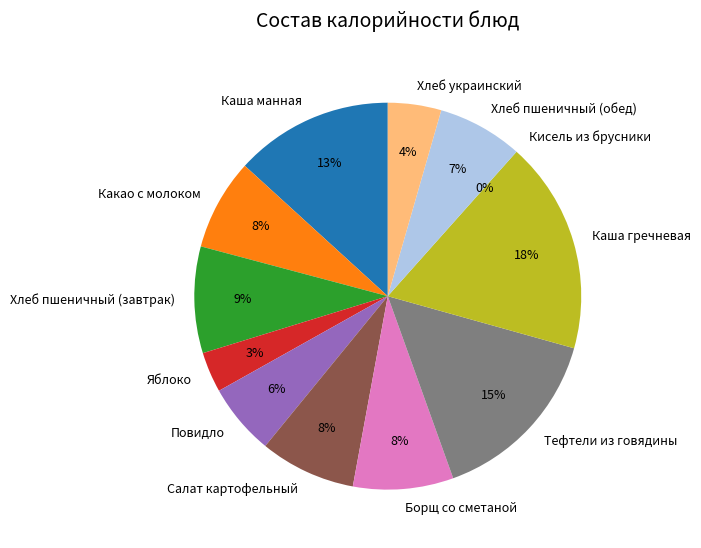

Is there any slice that represents more than half of the pie?

No